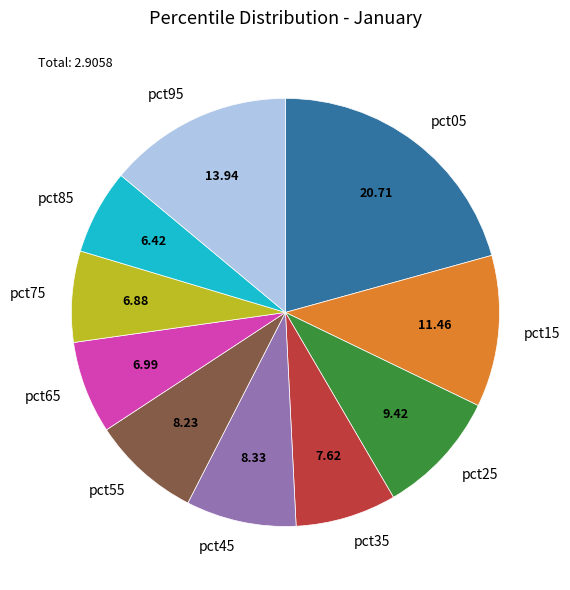

Which has a higher value, pct85 or pct55?

pct55